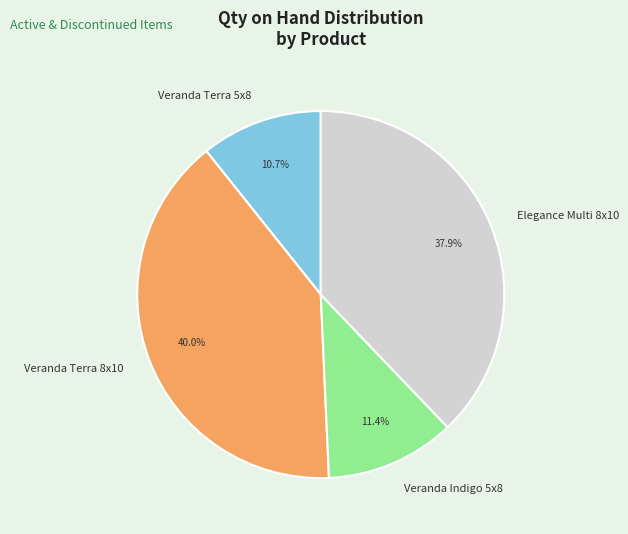

Count the number of slices in the pie.

4